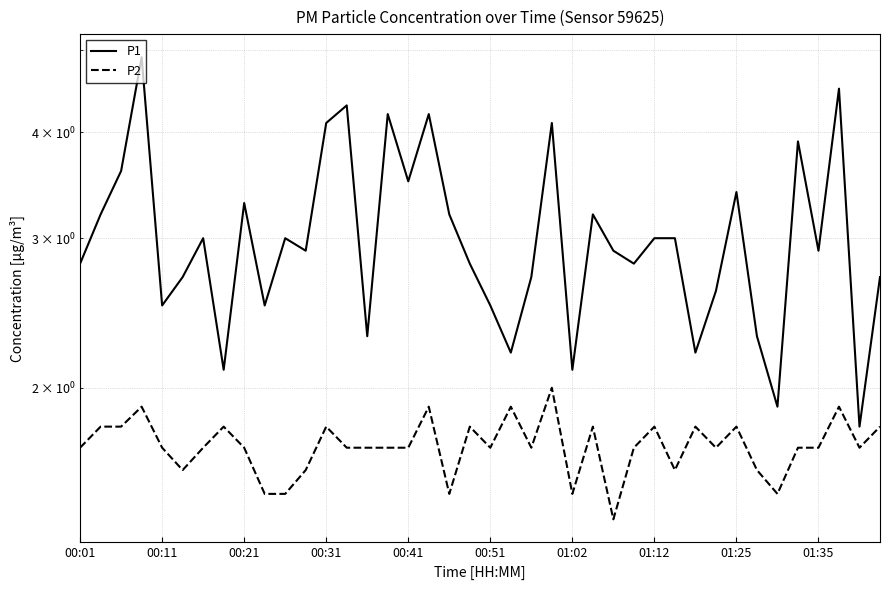

Rank the series by their maximum value, from highest to lowest.

P1, P2